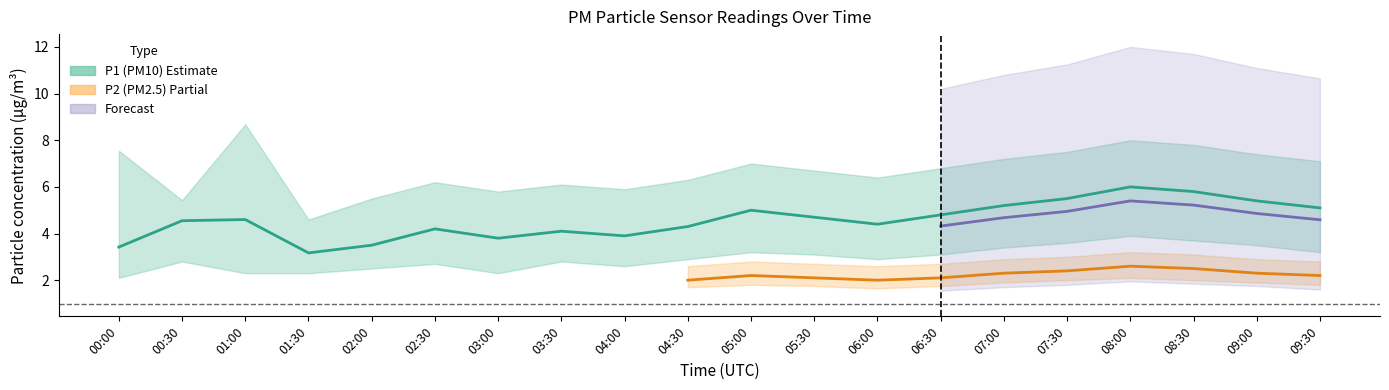

What is the sum of the P2 values at 09:30 and 08:00?

4.8